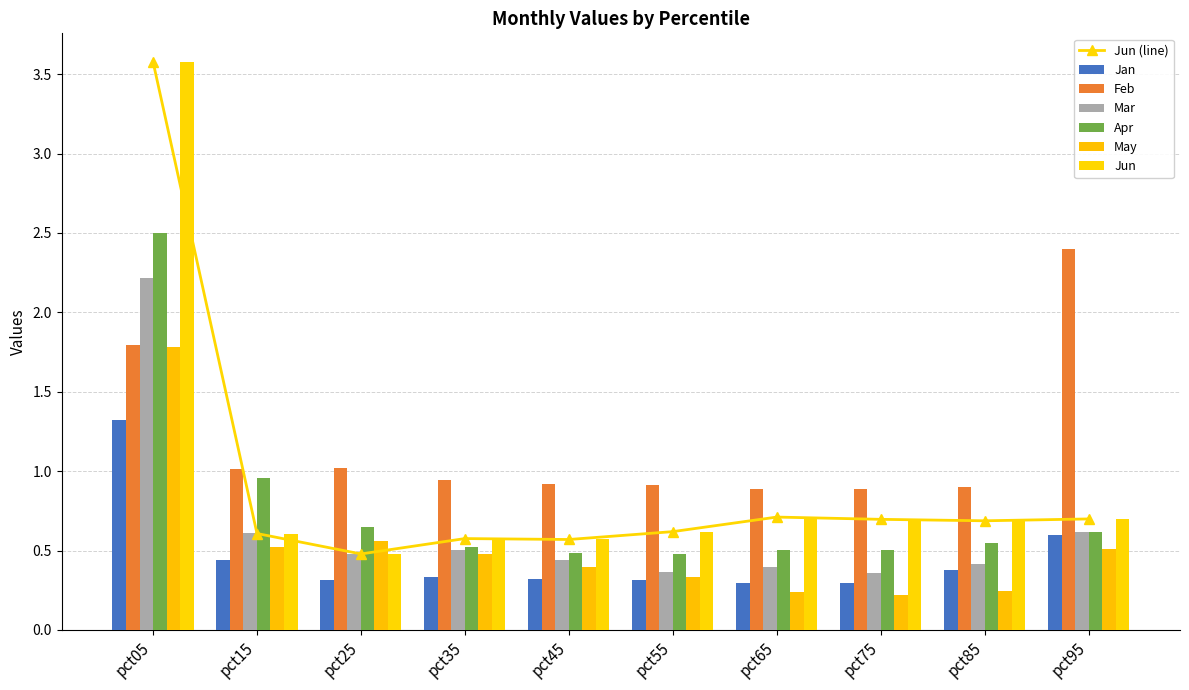

Reading left to right, what are all the values shown in this chart?

Jan: pct05=1.3	pct15=0.4	pct25=0.3	pct35=0.3	pct45=0.3	pct55=0.3	pct65=0.3	pct75=0.3	pct85=0.4	pct95=0.6
Feb: pct05=1.8	pct15=1.0	pct25=1.0	pct35=0.9	pct45=0.9	pct55=0.9	pct65=0.9	pct75=0.9	pct85=0.9	pct95=2.4
Mar: pct05=2.2	pct15=0.6	pct25=0.5	pct35=0.5	pct45=0.4	pct55=0.4	pct65=0.4	pct75=0.4	pct85=0.4	pct95=0.6
Apr: pct05=2.5	pct15=1.0	pct25=0.6	pct35=0.5	pct45=0.5	pct55=0.5	pct65=0.5	pct75=0.5	pct85=0.5	pct95=0.6
May: pct05=1.8	pct15=0.5	pct25=0.6	pct35=0.5	pct45=0.4	pct55=0.3	pct65=0.2	pct75=0.2	pct85=0.2	pct95=0.5
Jun: pct05=3.6	pct15=0.6	pct25=0.5	pct35=0.6	pct45=0.6	pct55=0.6	pct65=0.7	pct75=0.7	pct85=0.7	pct95=0.7